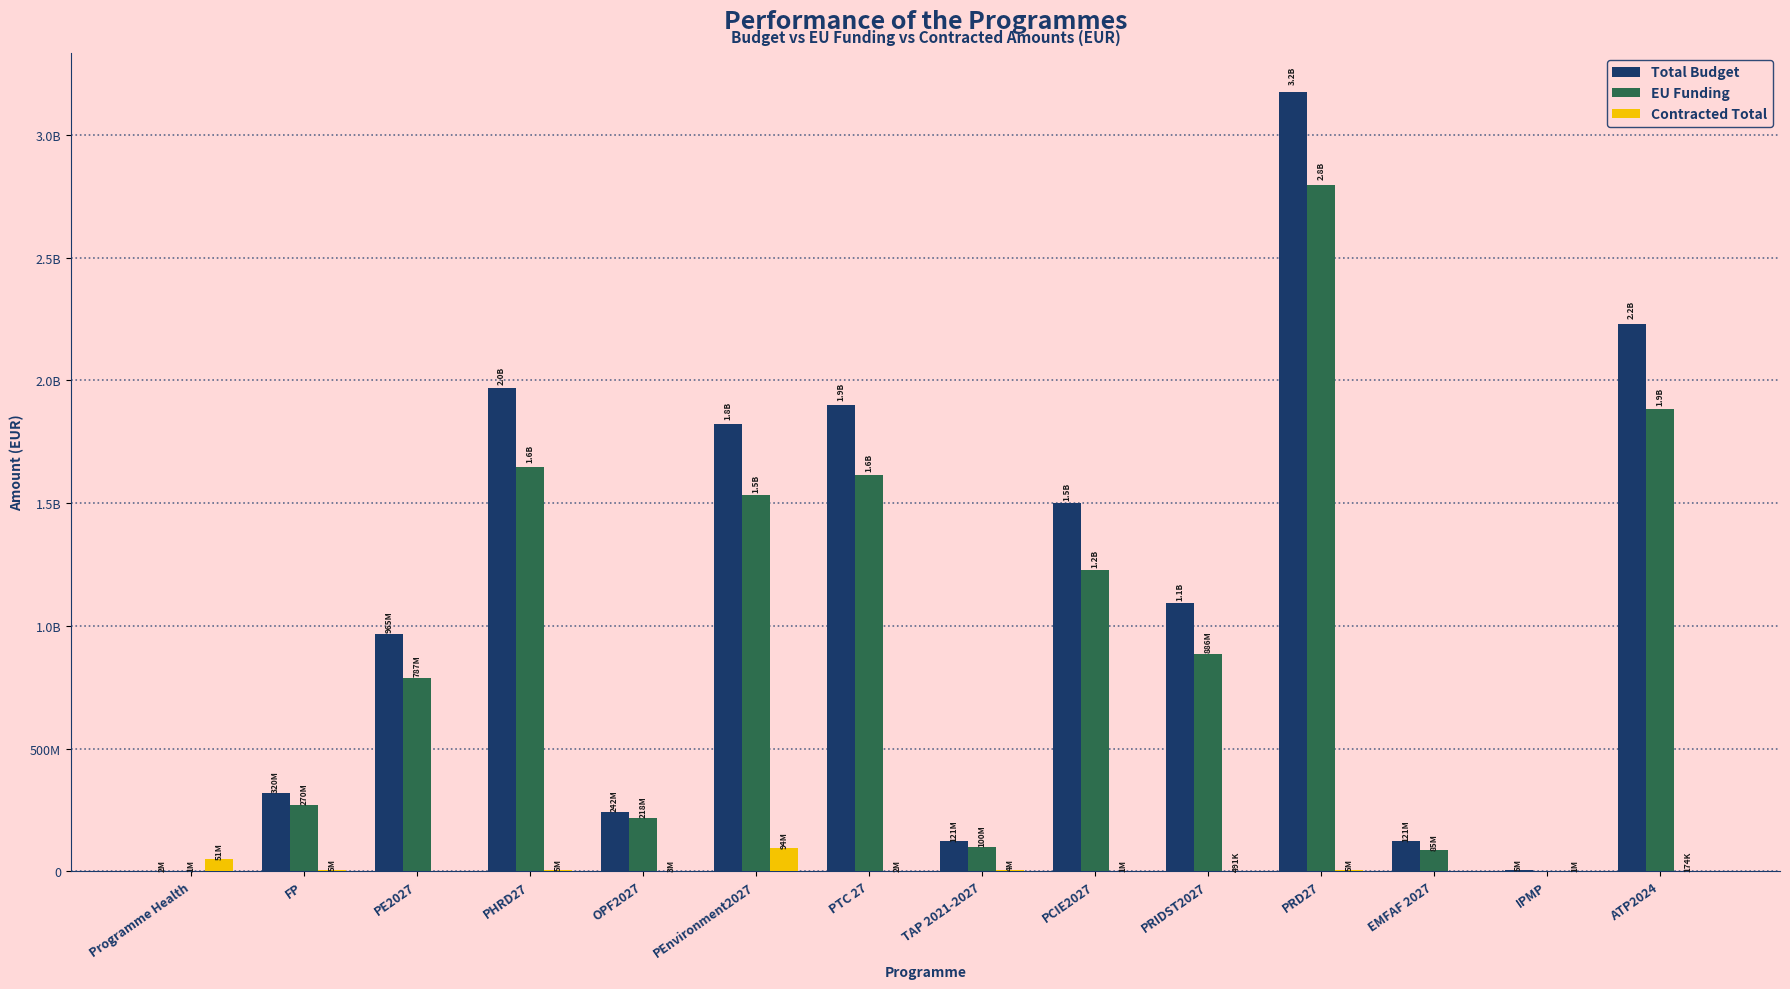

The Contracted Total series shows 3108615.6 at PHRD27. True or false?

False